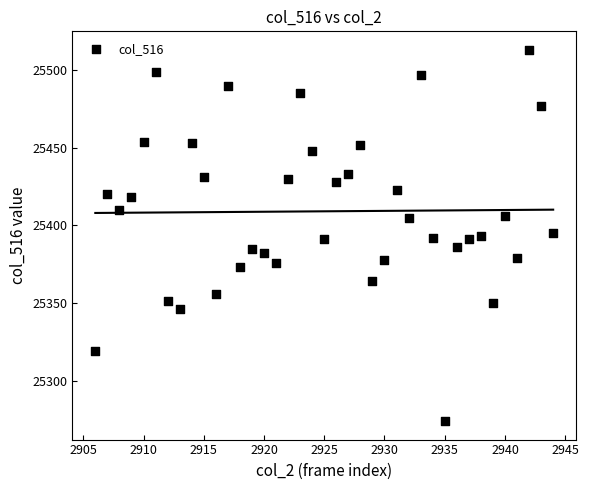

What is the range of X values (max minus min)?

38